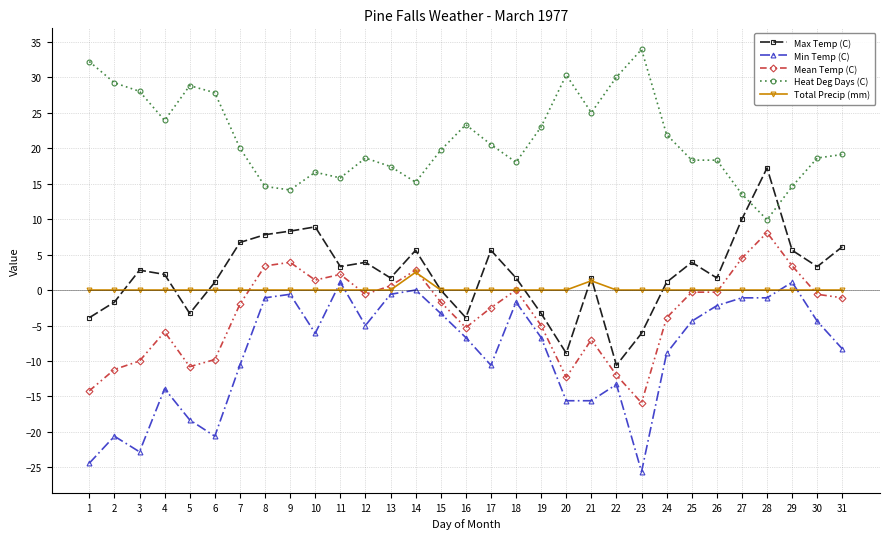

How many distinct data groups are displayed?

5